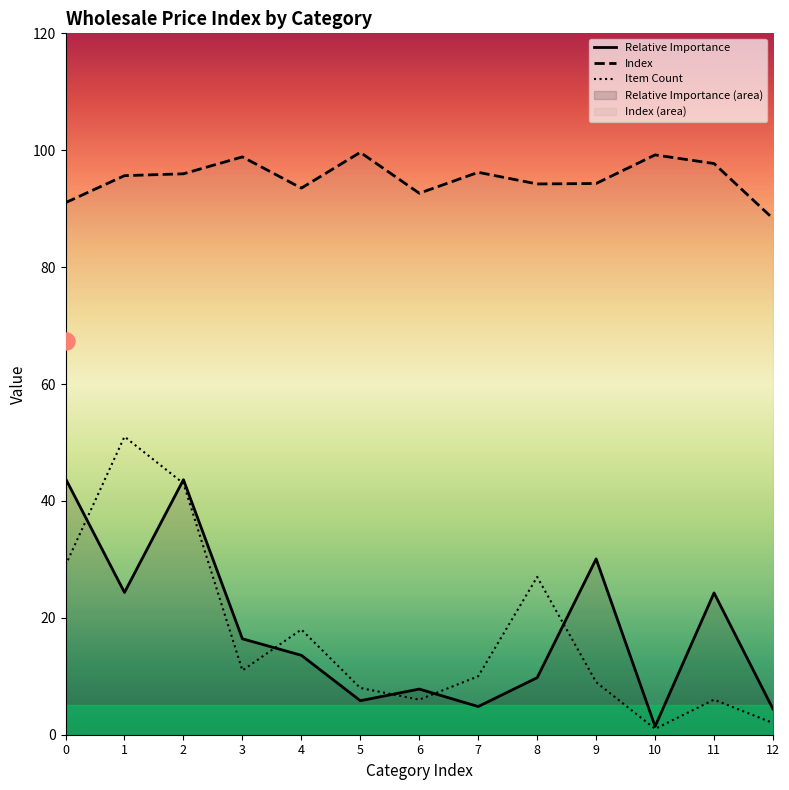

Which series has the largest total across all categories?

Index